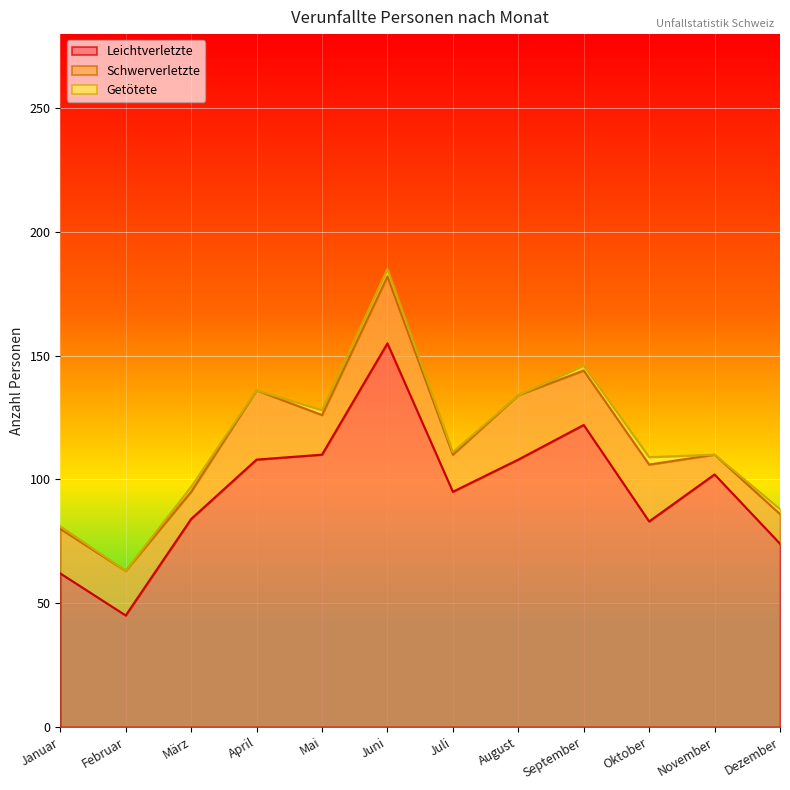

Reading right to left, extract all data points from this chart.

Leichtverletzte: 74	102	83	122	108	95	155	110	108	84	45	62
Schwerverletzte: 12	8	23	22	26	15	27	16	28	11	18	18
Getötete: 2	0	3	2	0	1	3	2	0	2	0	1